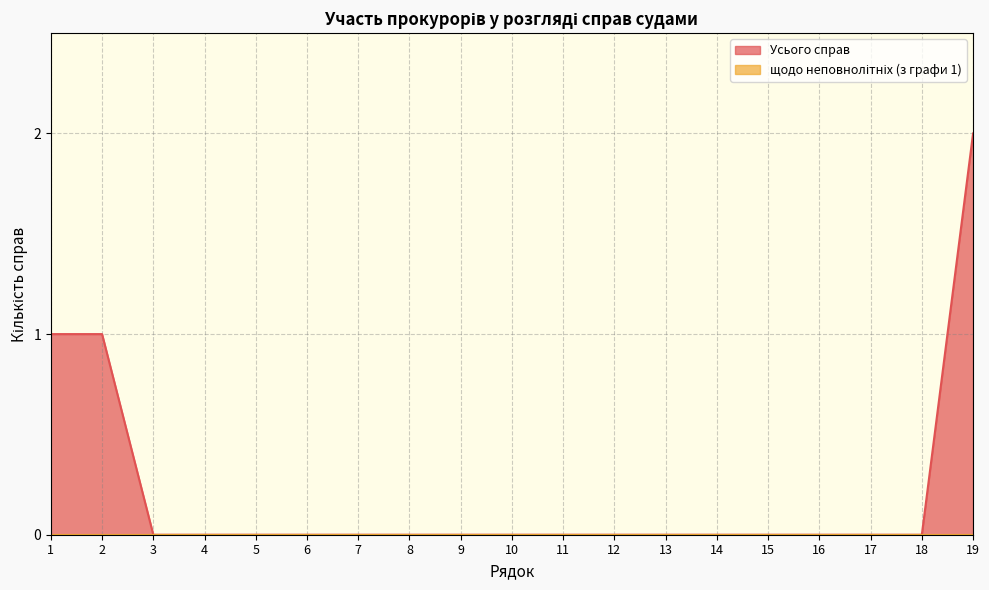

Rank the categories by value from highest to lowest.

19, 1, 2, 3, 4, 5, 6, 7, 8, 9, 10, 11, 12, 13, 14, 15, 16, 17, 18